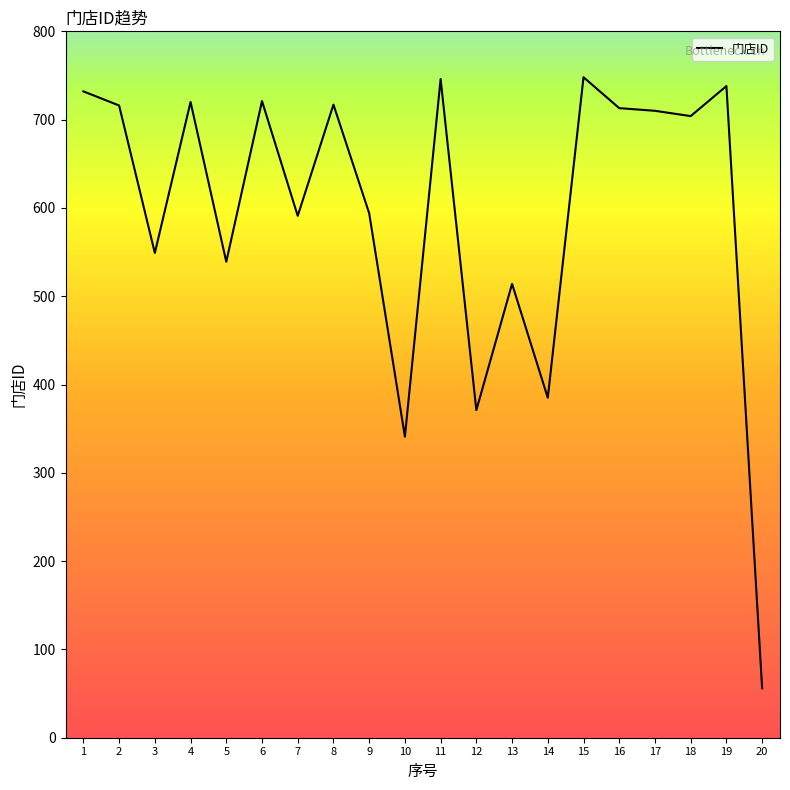

At which category does the data reach its first local valley?

3